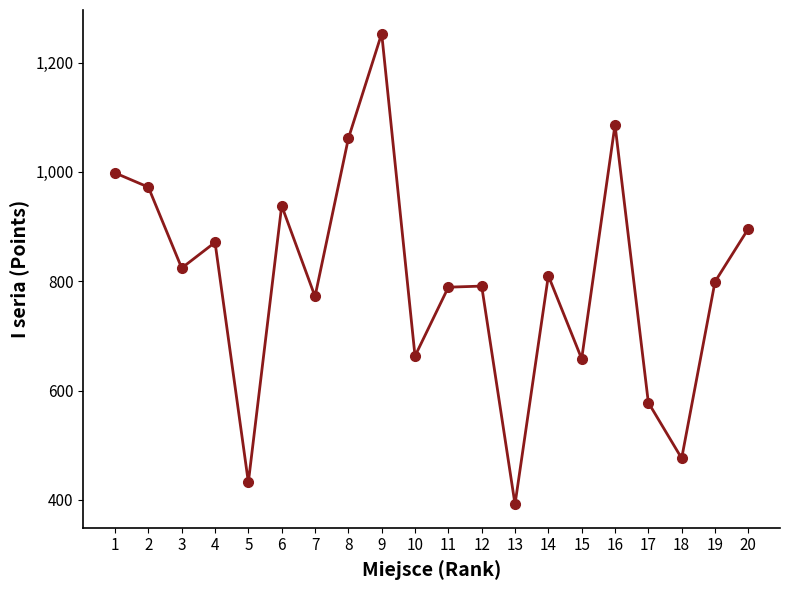

The chart shows a value of 998 at 1. True or false?

True